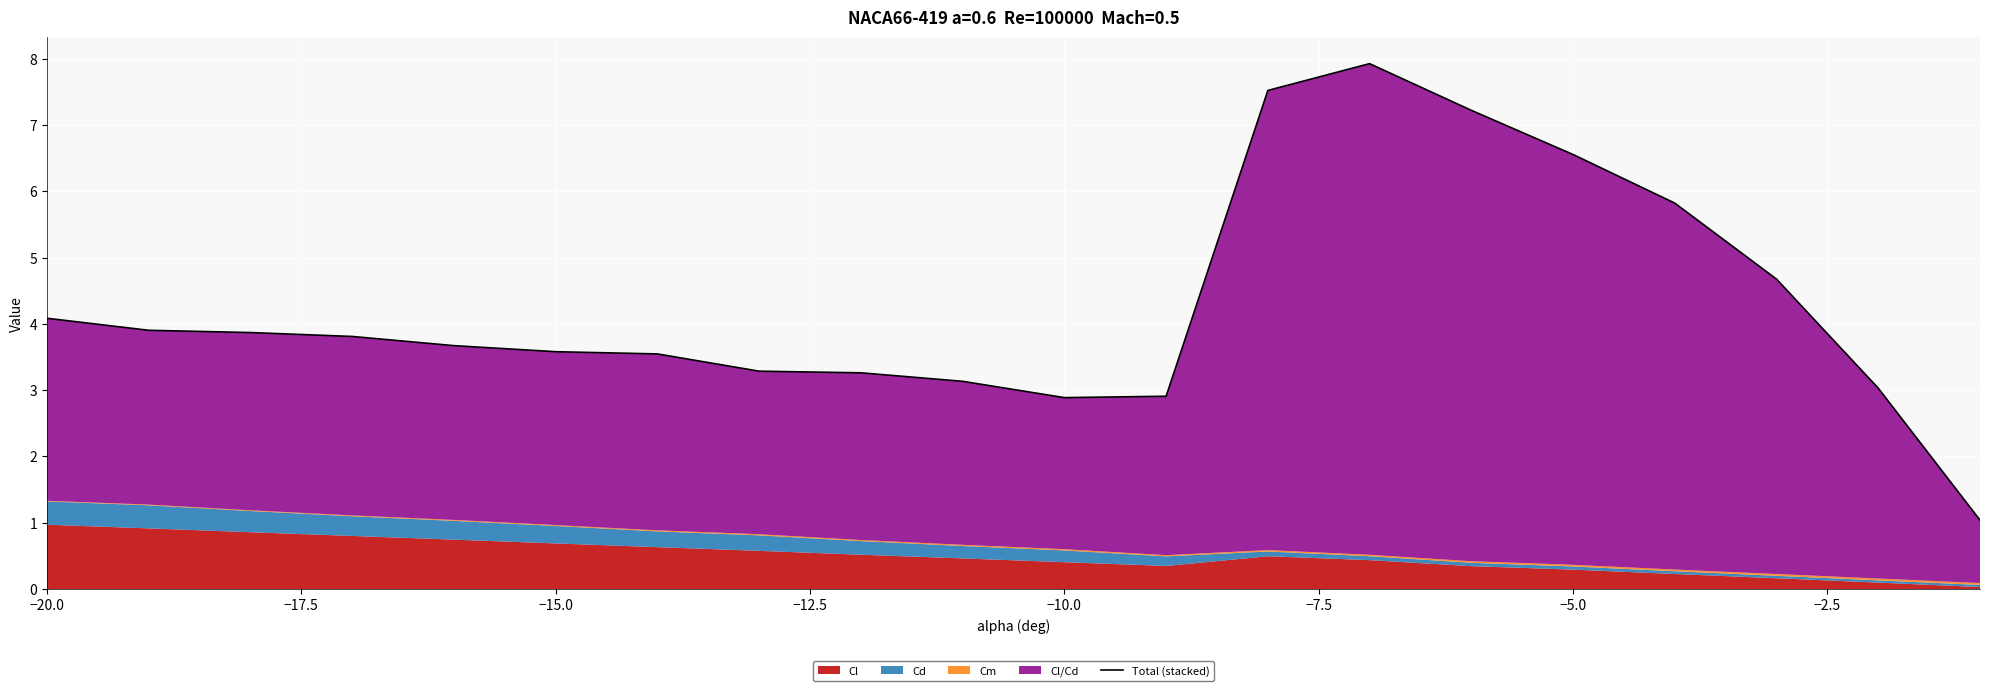

Does the chart display data point markers on the line(s)?

No